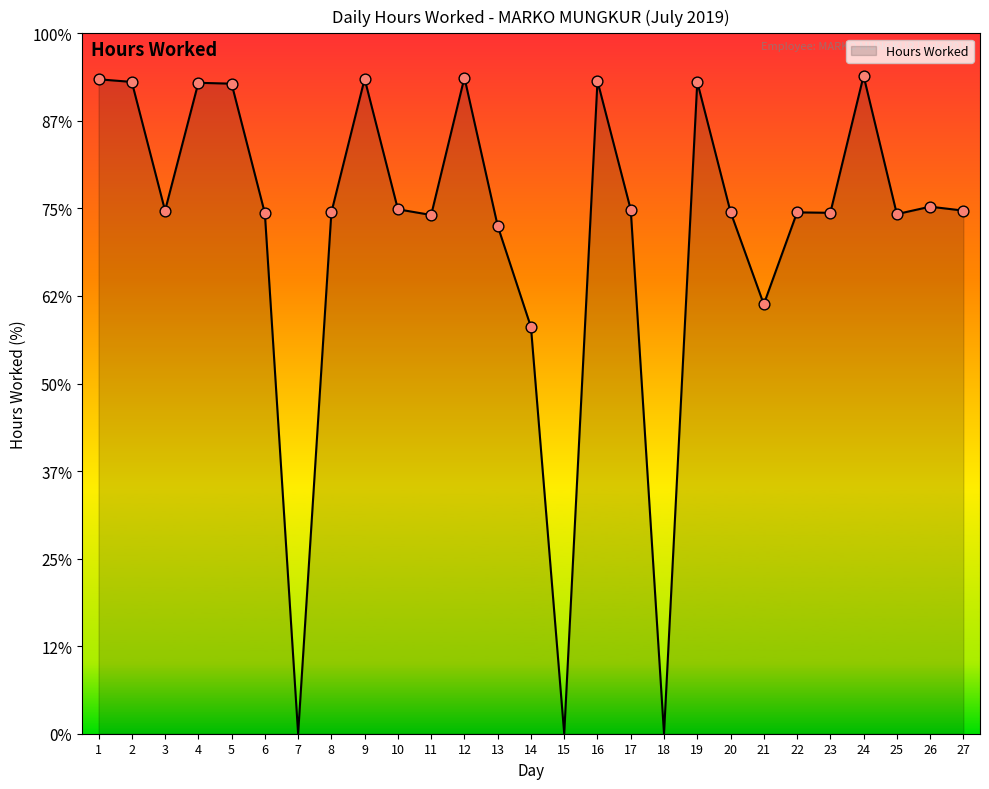

What is the change in value from 13 to 21?

-1.8